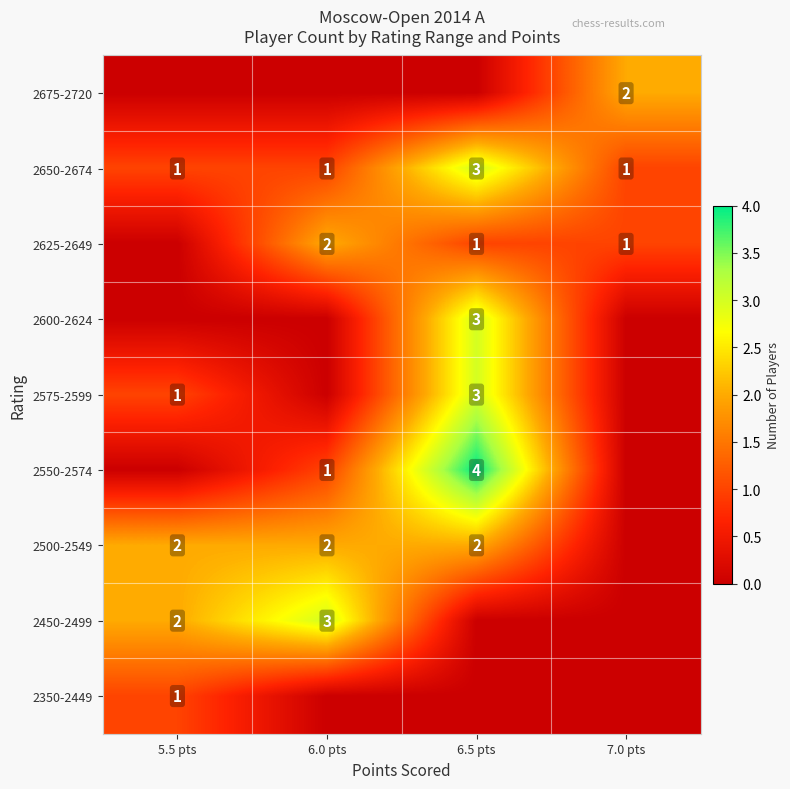

The 2450-2499 series shows 1 at 5.5 pts. True or false?

False